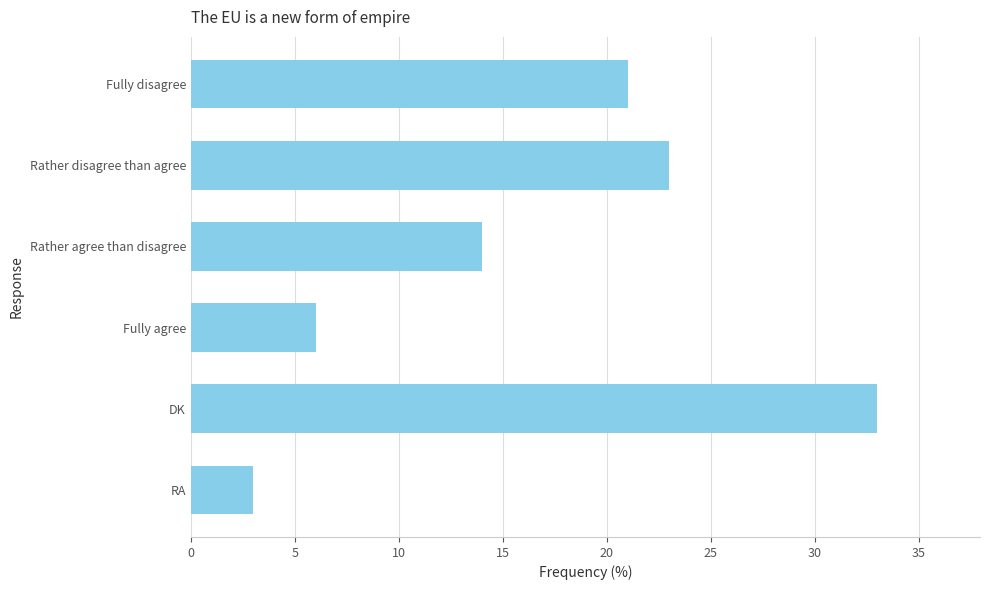

Does the chart contain stacked bars?

No